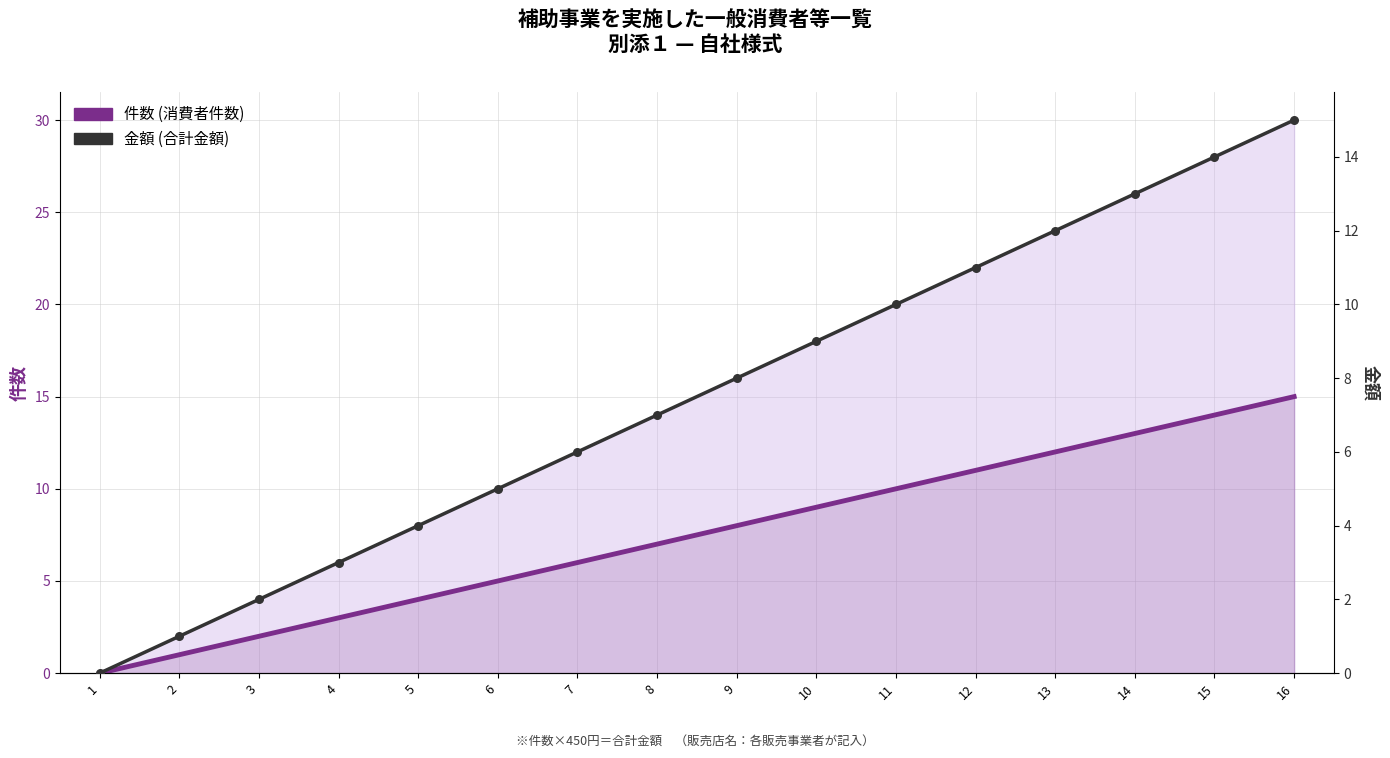

At how many categories does at least one series exceed 2?

13